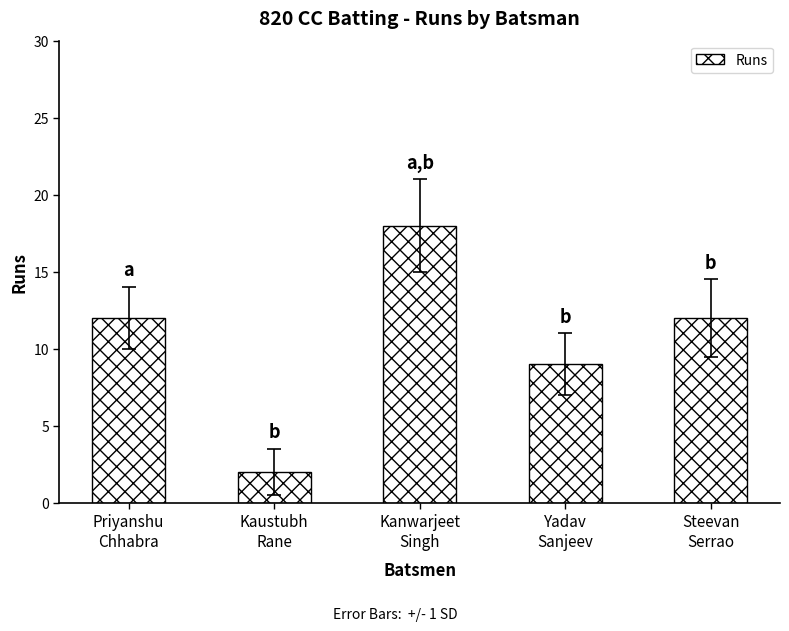

Reading left to right, transcribe all the data shown in this chart.

Priyanshu
Chhabra=12	Kaustubh
Rane=2	Kanwarjeet
Singh=18	Yadav
Sanjeev=9	Steevan
Serrao=12